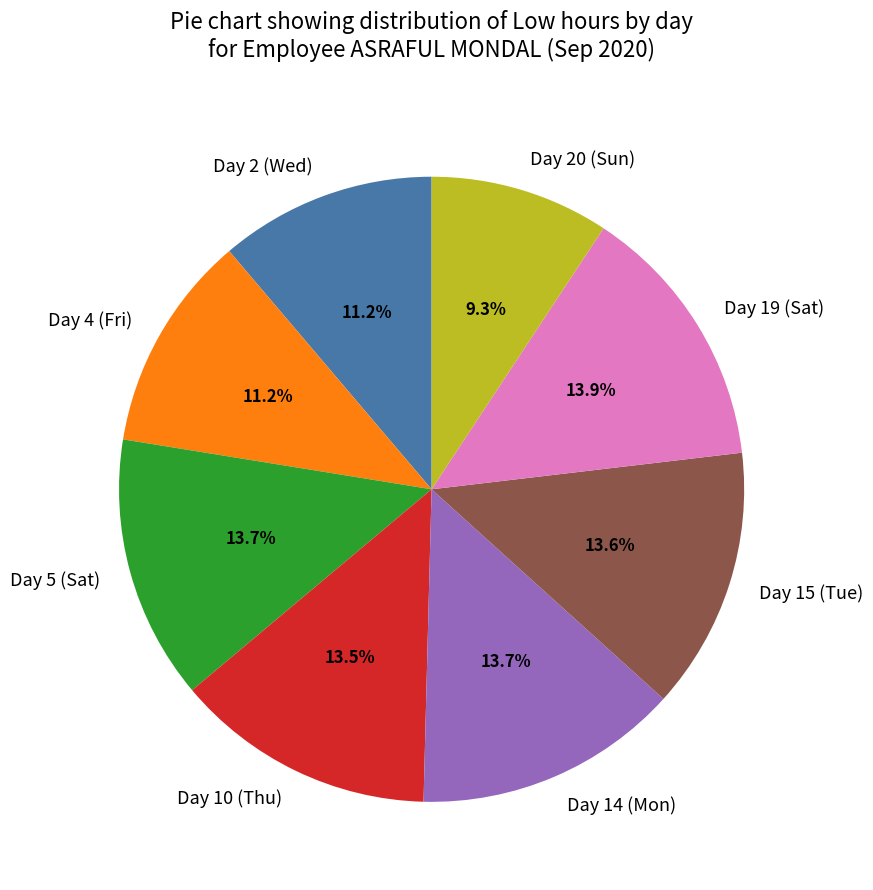

The Day 15 (Tue) slice represents 21% of the pie. True or false?

False